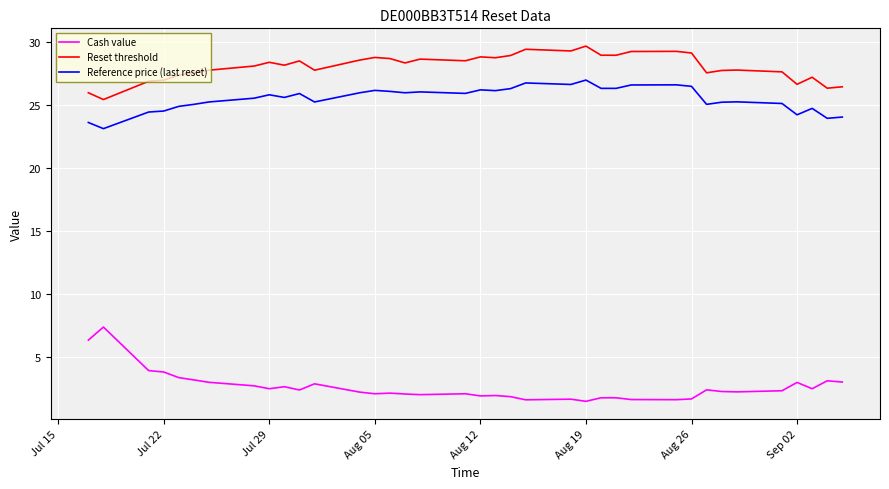

Which series has the largest total across all categories?

Reset threshold